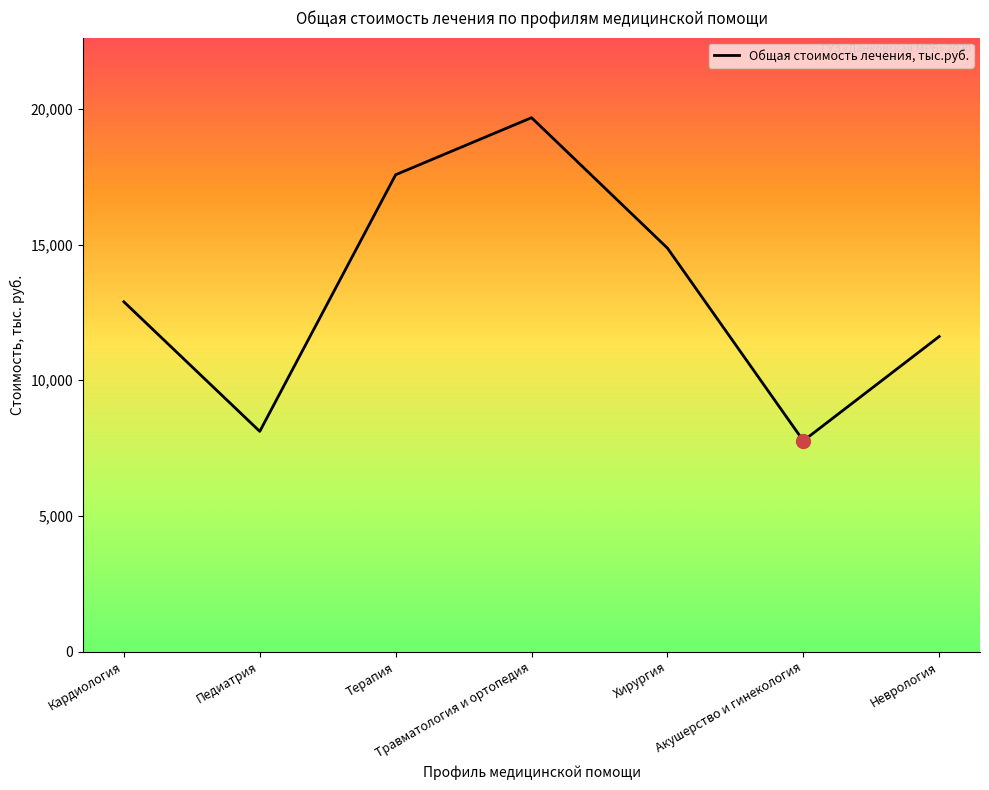

Reading left to right, extract all data points from this chart.

Кардиология=12893.6	Педиатрия=8116.4	Терапия=17578.7	Травматология и ортопедия=19681.7	Хирургия=14872.3	Акушерство и гинекология=7768.5	Неврология=11615.3